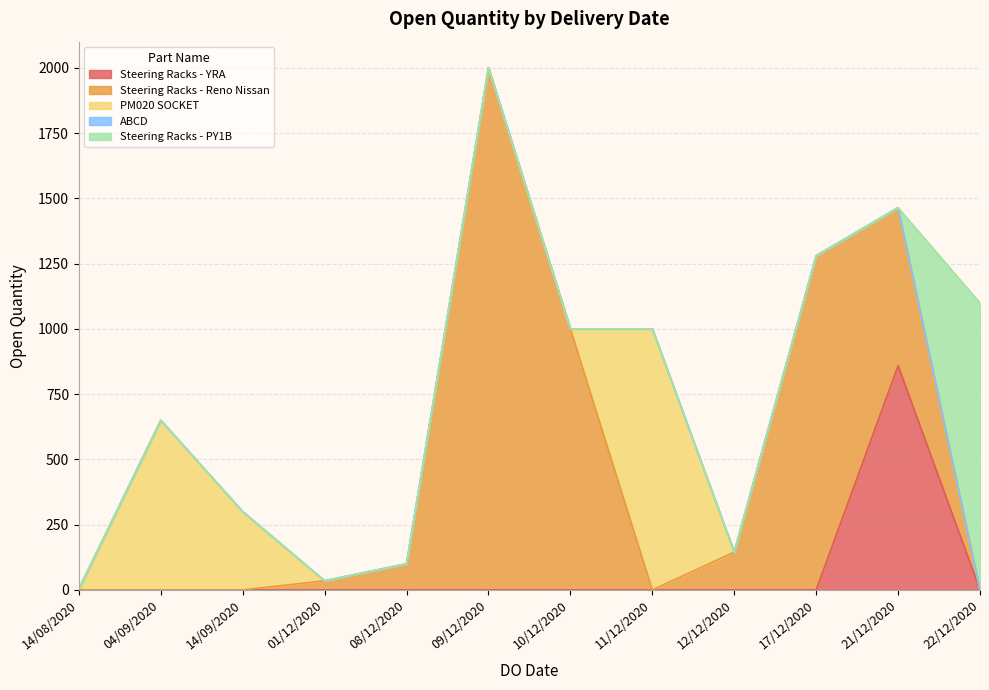

Which has a higher value, 21/12/2020 or 12/12/2020?

21/12/2020